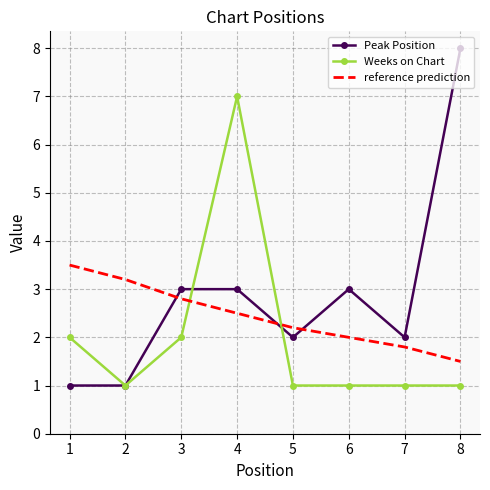

Reading left to right, extract all data points from this chart.

Peak Position: 1=1.0	2=1.0	3=3.0	4=3.0	5=2.0	6=3.0	7=2.0	8=8.0
Weeks on Chart: 1=2.0	2=1.0	3=2.0	4=7.0	5=1.0	6=1.0	7=1.0	8=1.0
reference prediction: 1=3.5	2=3.2	3=2.8	4=2.5	5=2.2	6=2.0	7=1.8	8=1.5